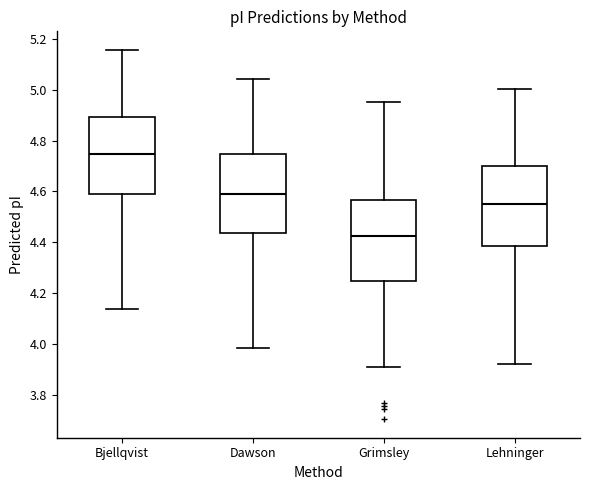

Which box has the lowest median line?

Grimsley